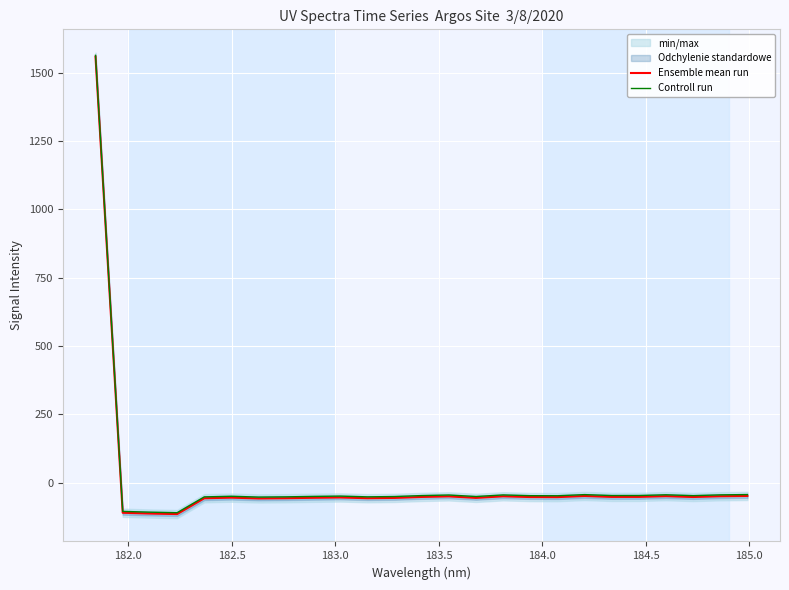

What is the highest value of the Ensemble mean run series?

1557.8